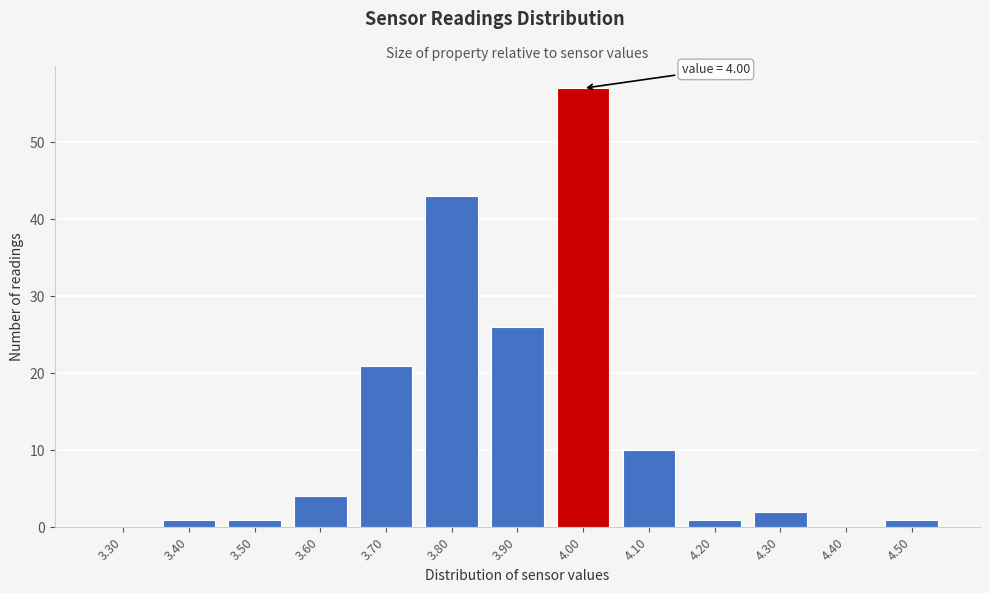

Reading left to right, list all the values displayed in this chart.

3.30=0	3.40=1	3.50=1	3.60=4	3.70=21	3.80=43	3.90=26	4.00=57	4.10=10	4.20=1	4.30=2	4.40=0	4.50=1